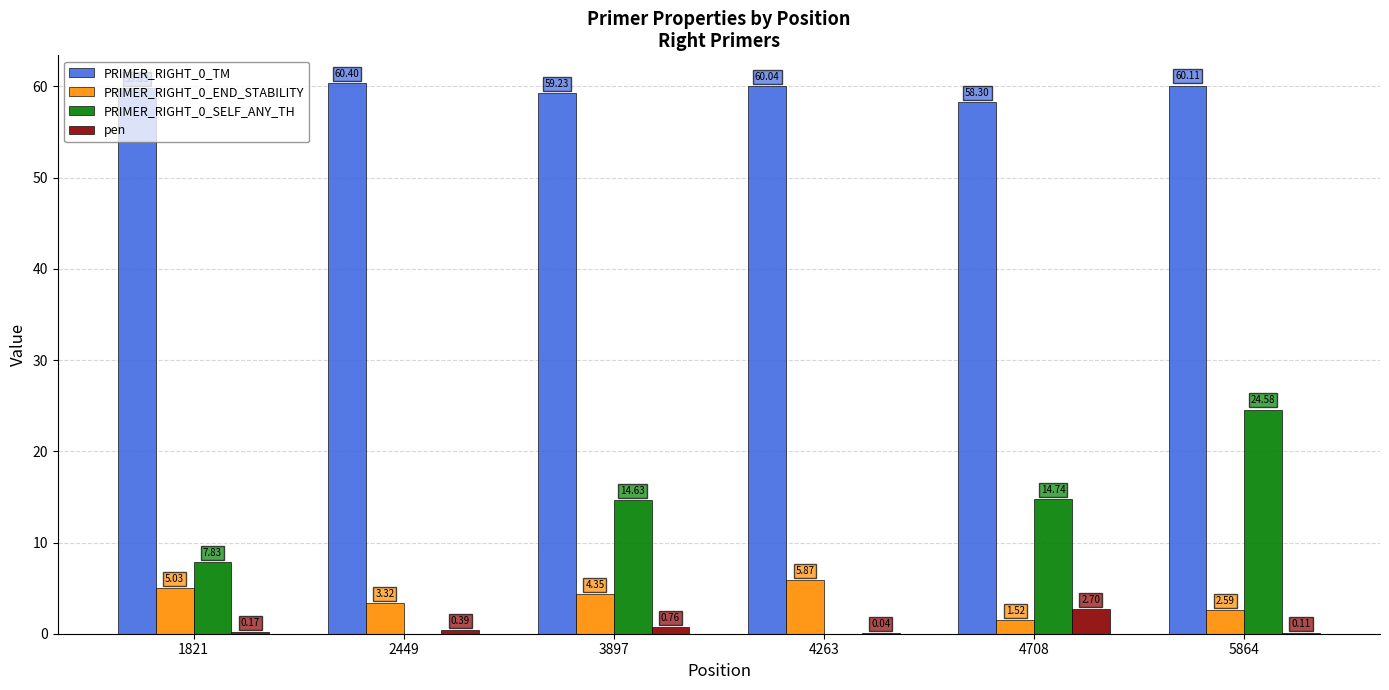

What is the sum of the PRIMER_RIGHT_0_END_STABILITY values at 5864 and 4708?

4.1